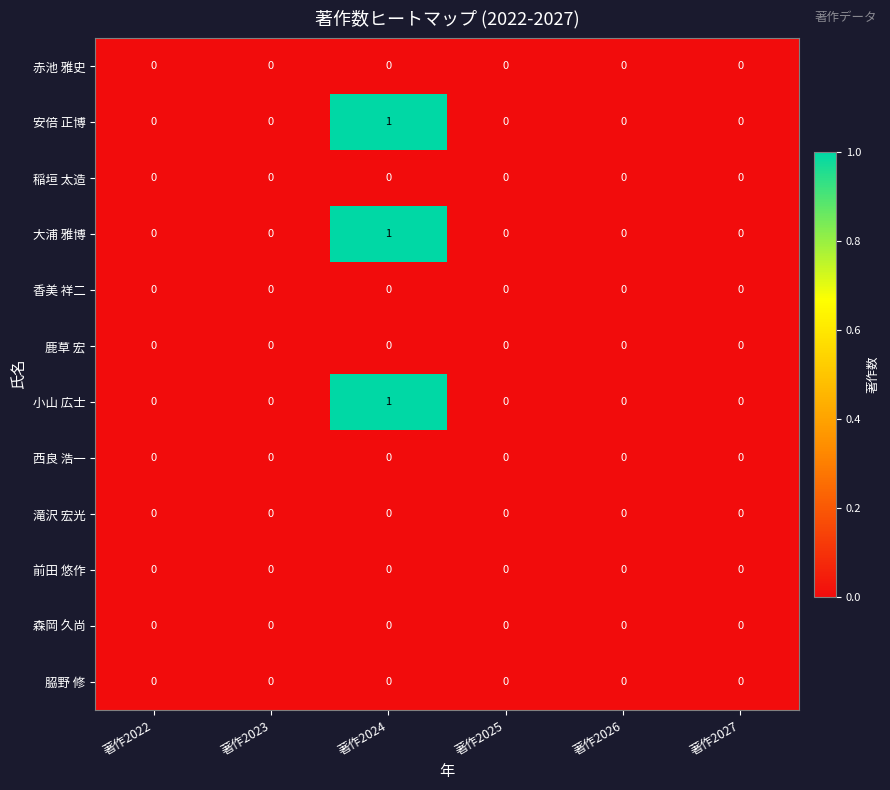

At which label does 安倍 正博 reach its peak?

著作2024